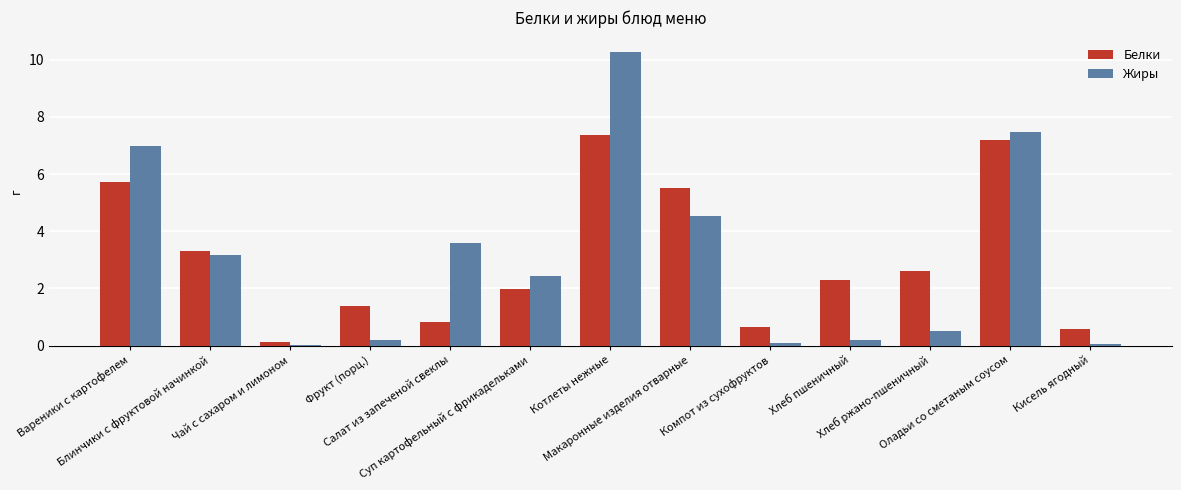

What is the sum of all Жиры values?

39.5